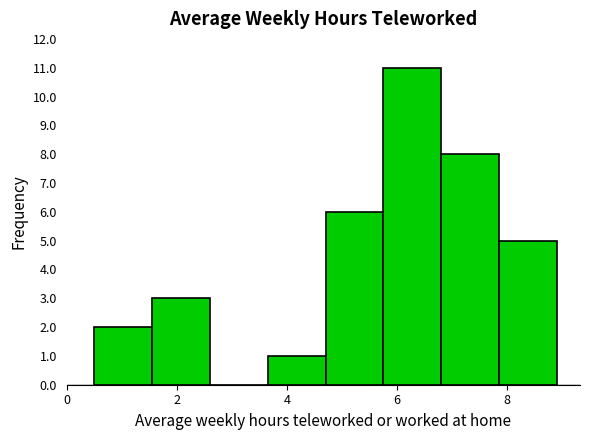

Reading left to right, transcribe this chart: for each bar, give the range it covers on the x-axis and its height. Neither the bar edges nor the heights are printed on the chart, so give them approximately, as read against the axes.

0.50 to 1.55: 2
1.55 to 2.60: 3
2.60 to 3.65: 0
3.65 to 4.70: 1
4.70 to 5.75: 6
5.75 to 6.80: 11
6.80 to 7.85: 8
7.85 to 8.90: 5